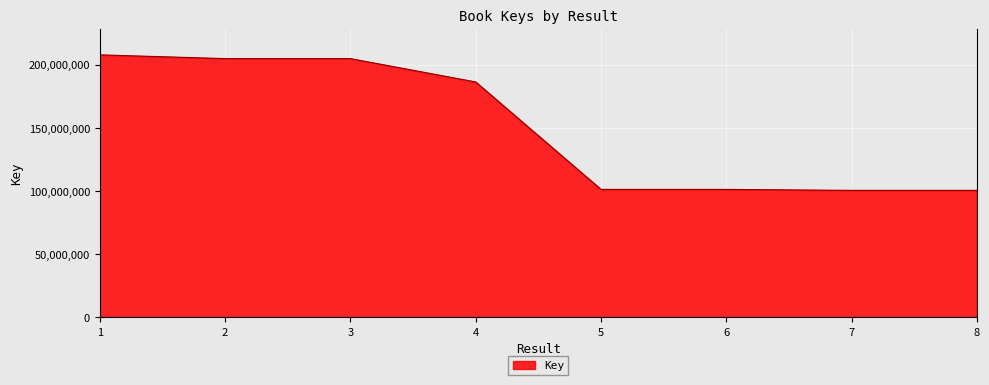

What is the difference between the second highest and second lowest values?

104393966